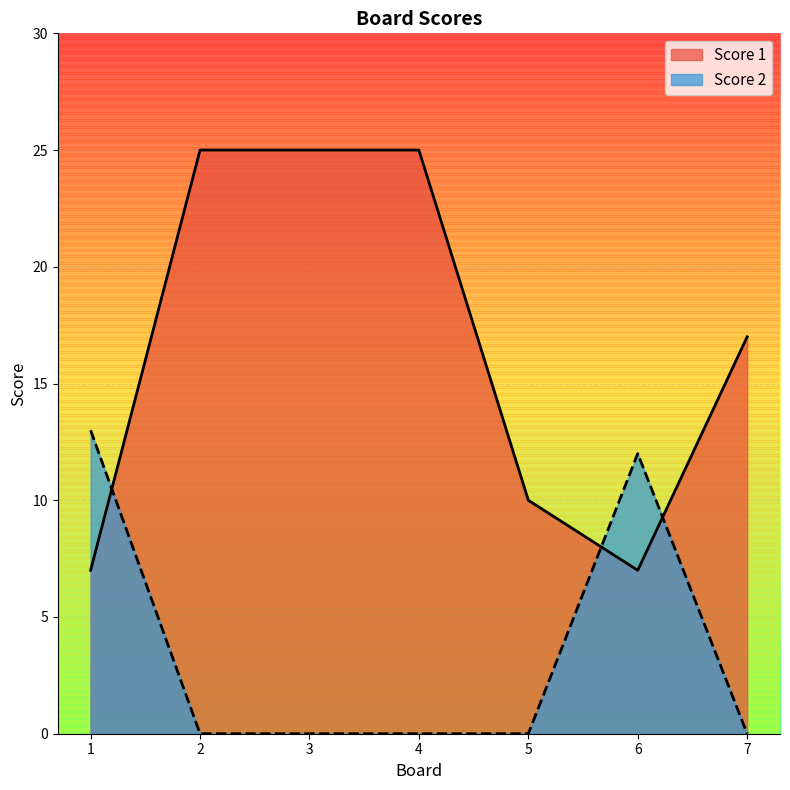

Which series ends up on top after the final intersection of Score 1 and Score 2?

Score 1